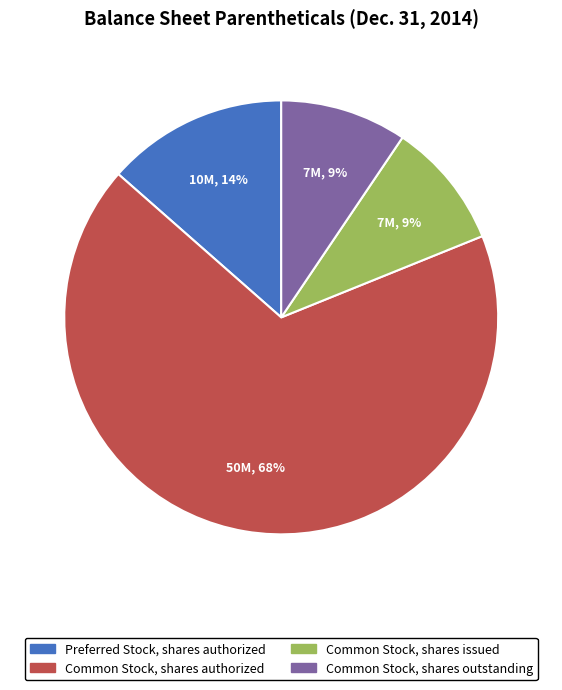

To the nearest percent, what is the combined percentage of Common Stock, shares issued and Common Stock, shares authorized?

77%